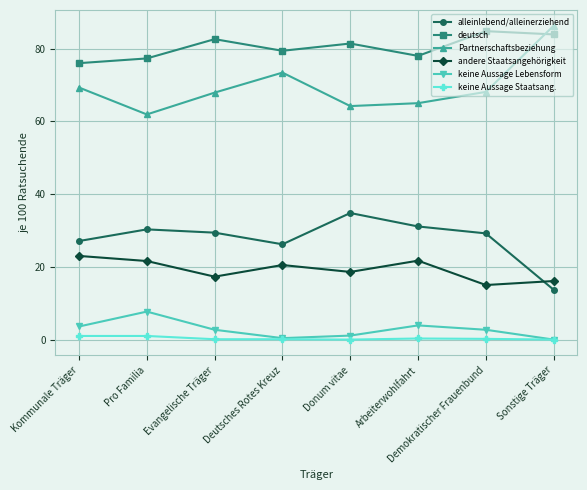

What value does the keine Aussage Lebensform series have at Donum vitae?

1.1